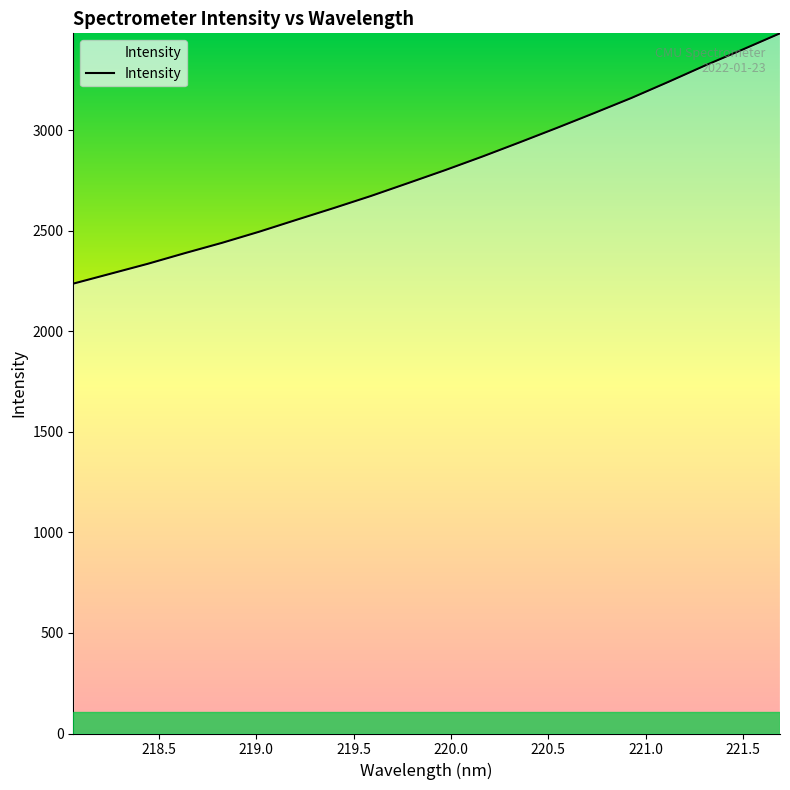

What is the greatest value displayed?

3482.8